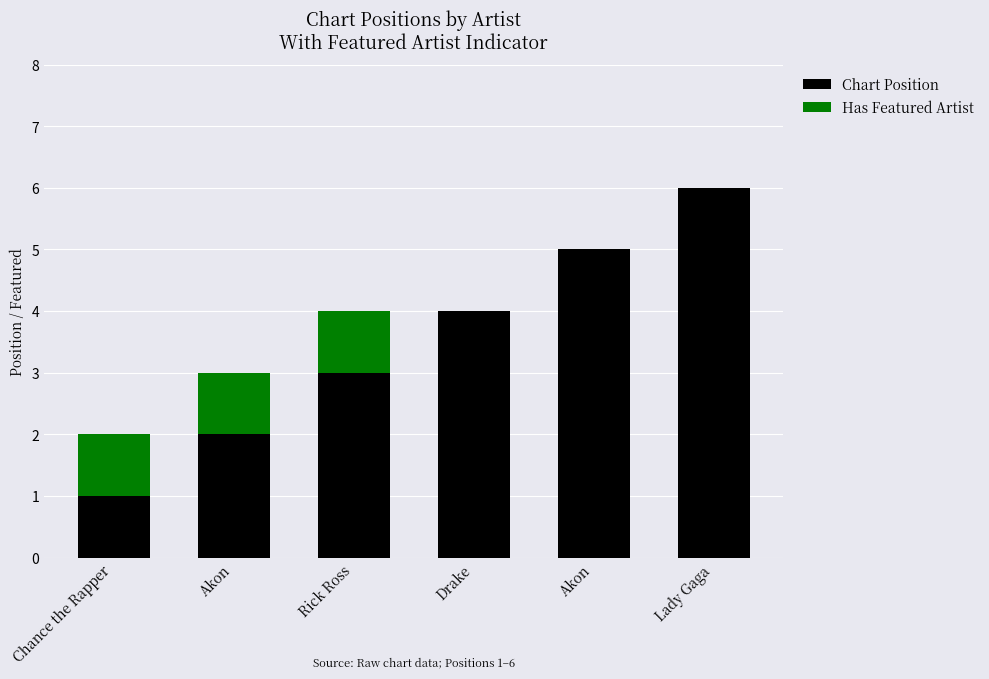

Which series has the largest total across all categories?

Chart Position